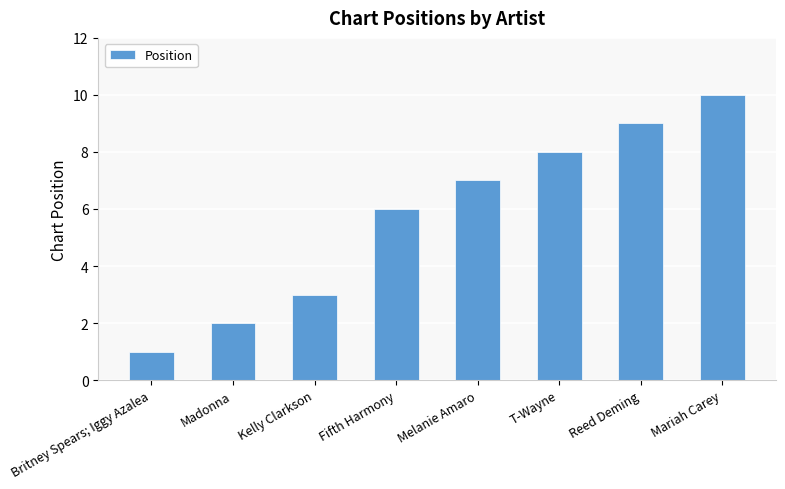

What is the ratio of the value at Reed Deming to the value at Britney Spears; Iggy Azalea?

9.0